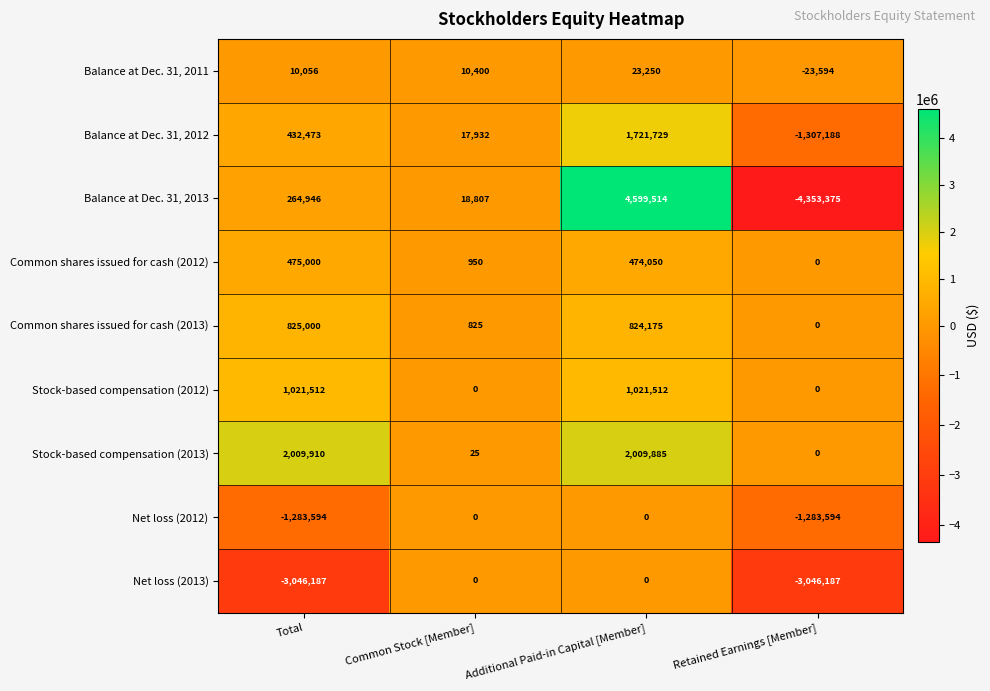

Rank the categories by Common shares issued for cash (2012) value from highest to lowest.

Total, Additional Paid-in Capital [Member], Common Stock [Member], Retained Earnings [Member]